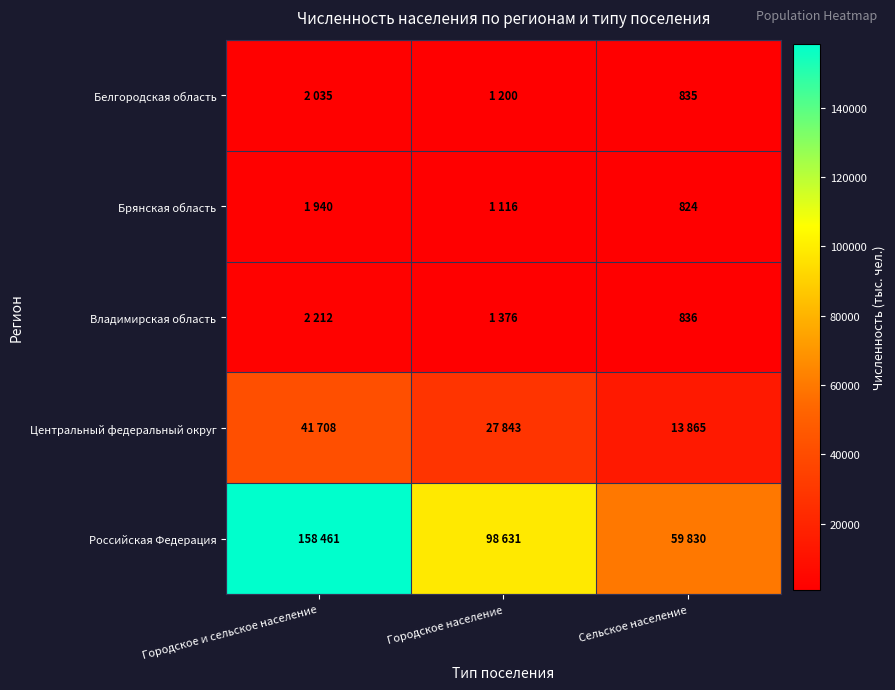

Is it true that Белгородская область equals 835 at Сельское население?

True